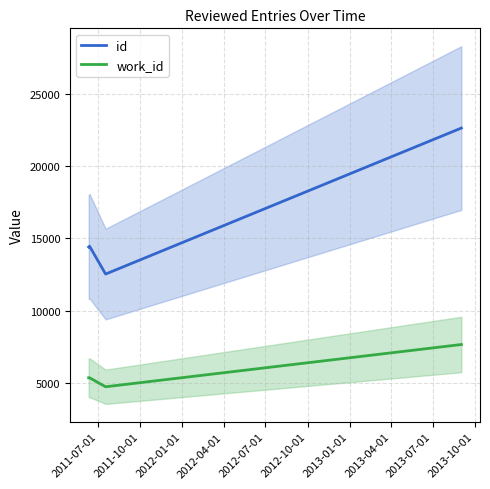

The id series shows 5153 at 2012-04-01. True or false?

False